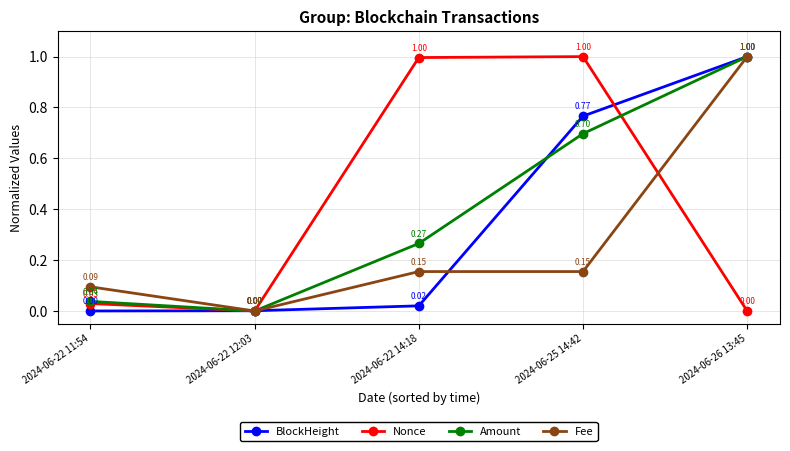

What is the value of the Fee point at the 5th from the left?

1.0